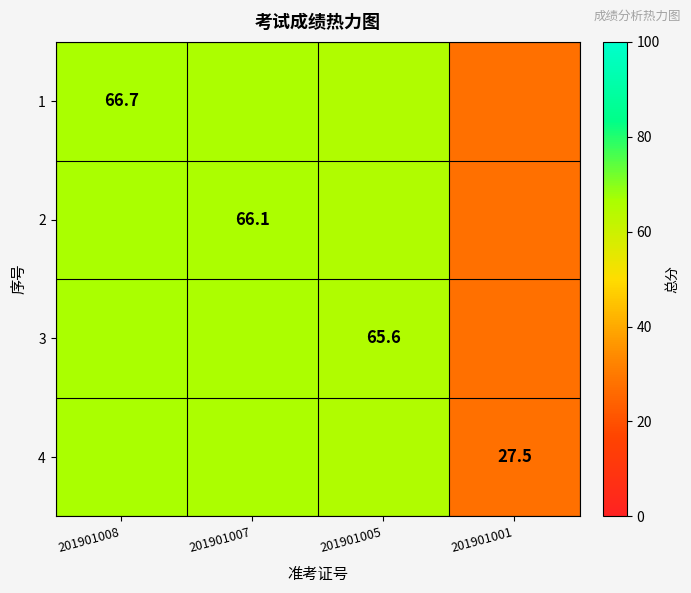

The value of 3 at 201901005 is 29.4. True or false?

False